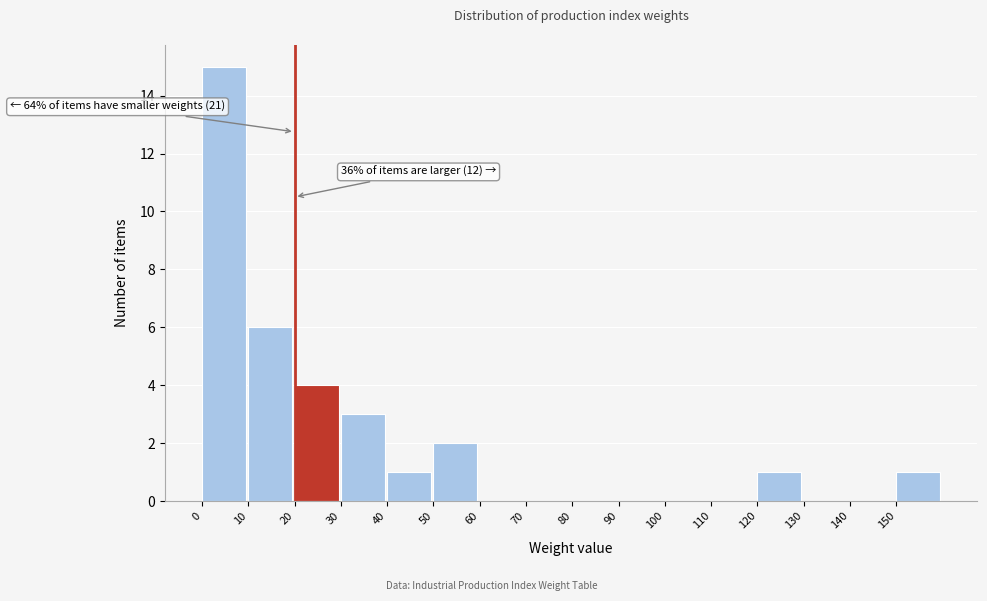

Which range on the x-axis has the tallest bar?

0 to 10